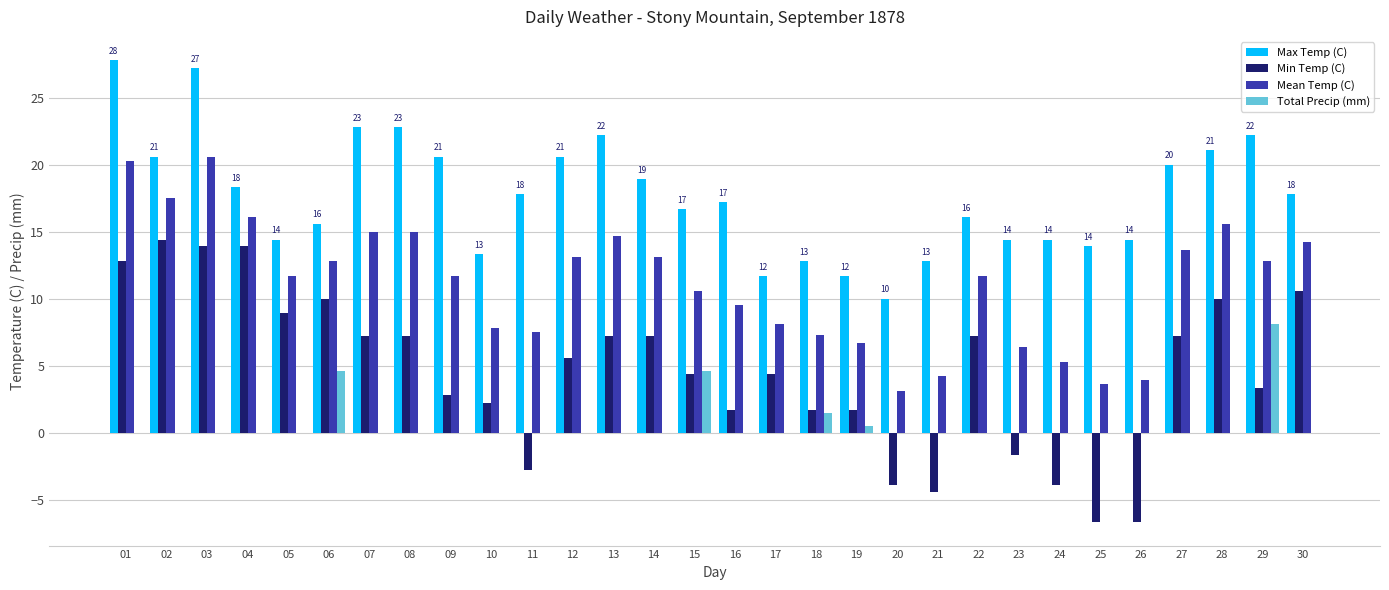

What is the difference between the Mean Temp (C) values at 30 and 10?

6.4